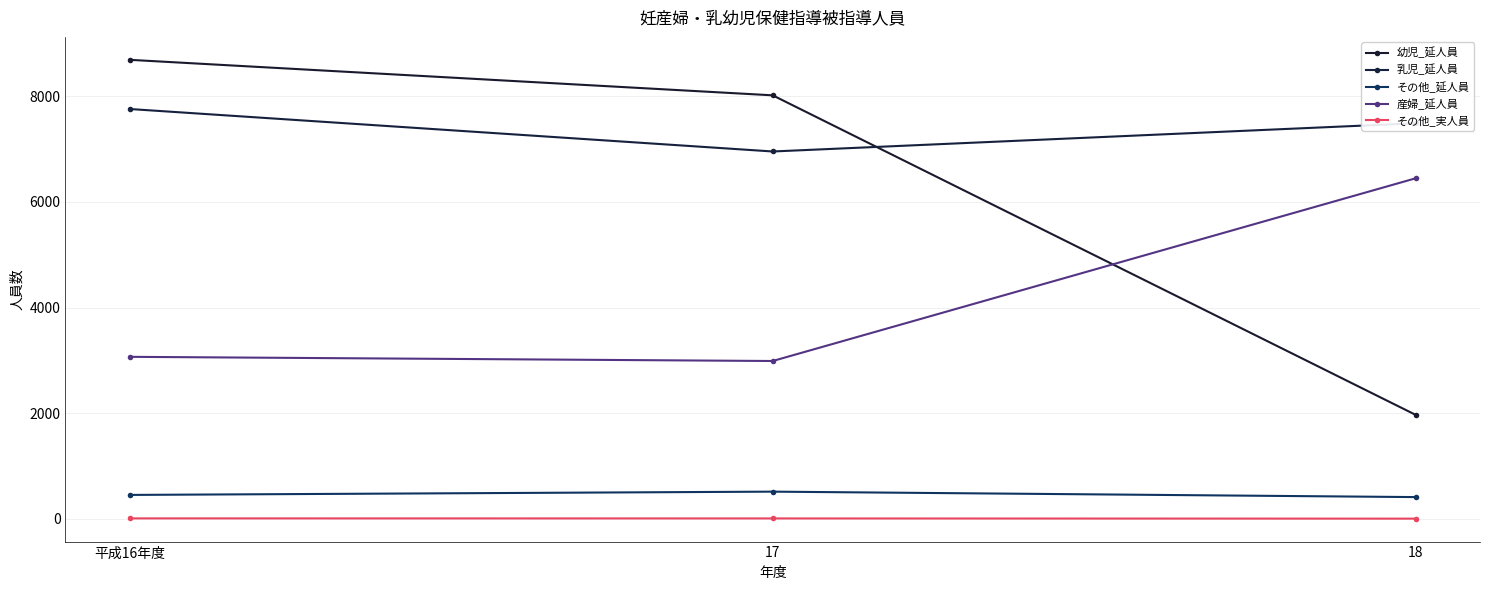

What is the label of the 3rd point from the right?

平成16年度